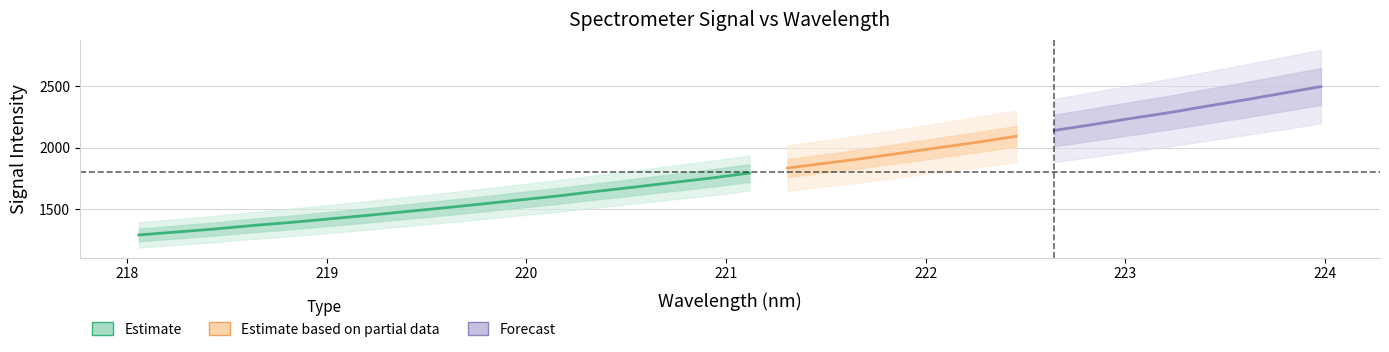

Reading right to left, extract all data points from this chart.

x: 224.0	223.8	223.6	223.4	223.2	223.0	222.8	222.6	222.5	222.3	222.1	221.9	221.7	221.5	221.3	221.1	220.9	220.7	220.5	220.4	220.2	220.0	219.8	219.6	219.4	219.2	219.0	218.8	218.6	218.4	218.3	218.1
y: 2497.4	2443.0	2388.9	2337.4	2284.5	2237.4	2187.8	2140.3	2093.0	2045.2	2001.8	1957.1	1912.9	1873.7	1834.5	1793.6	1753.1	1717.1	1680.1	1645.0	1608.1	1575.5	1542.3	1510.7	1480.2	1449.6	1421.1	1392.5	1367.6	1338.8	1314.5	1290.2